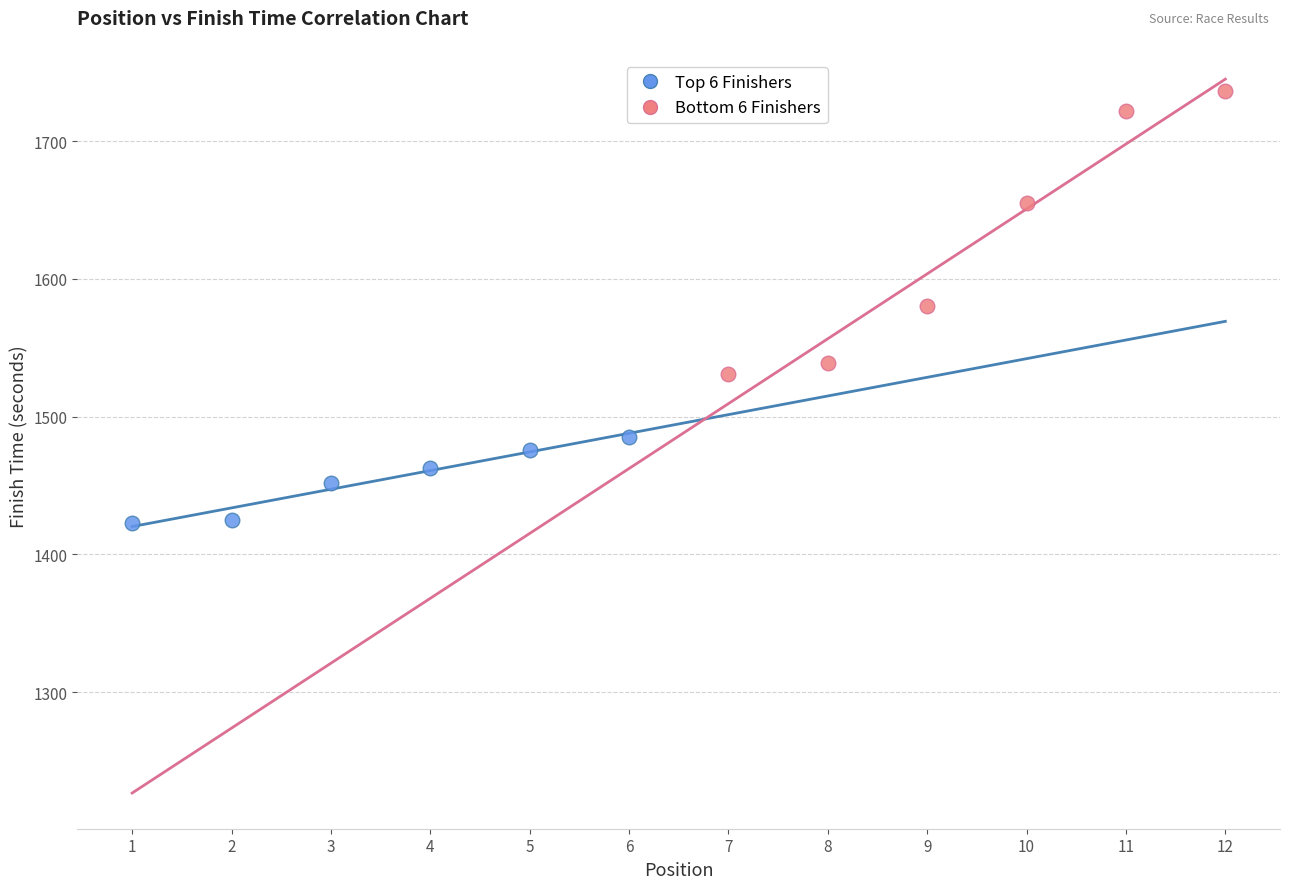

Which series has the widest spread of Y values?

Bottom 6 Finishers